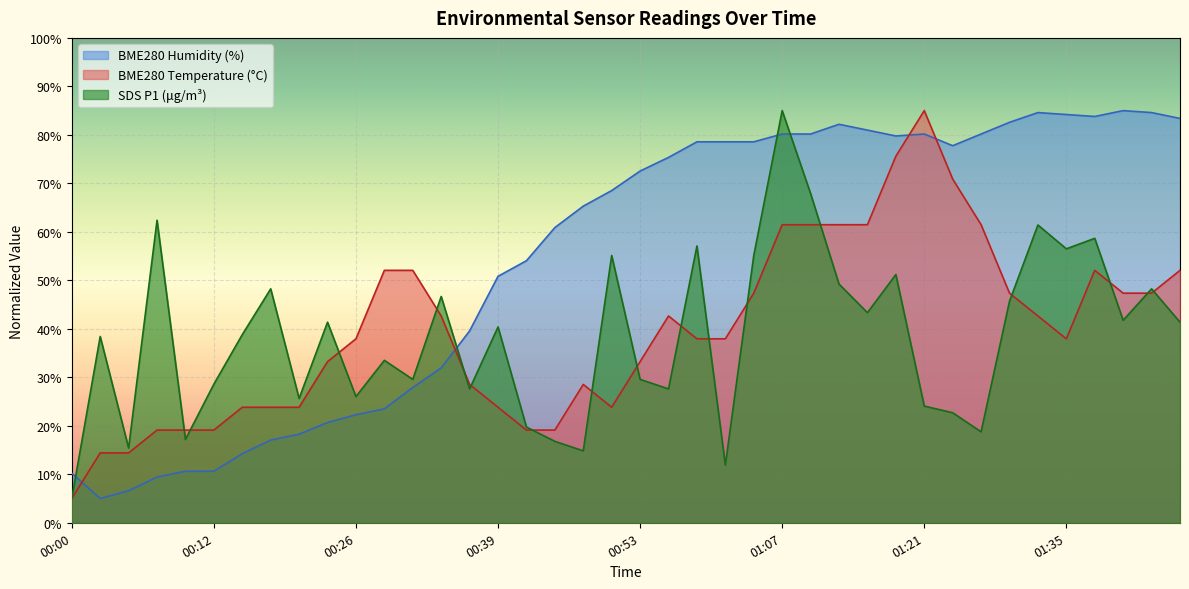

How many categories are shown in the chart?

40